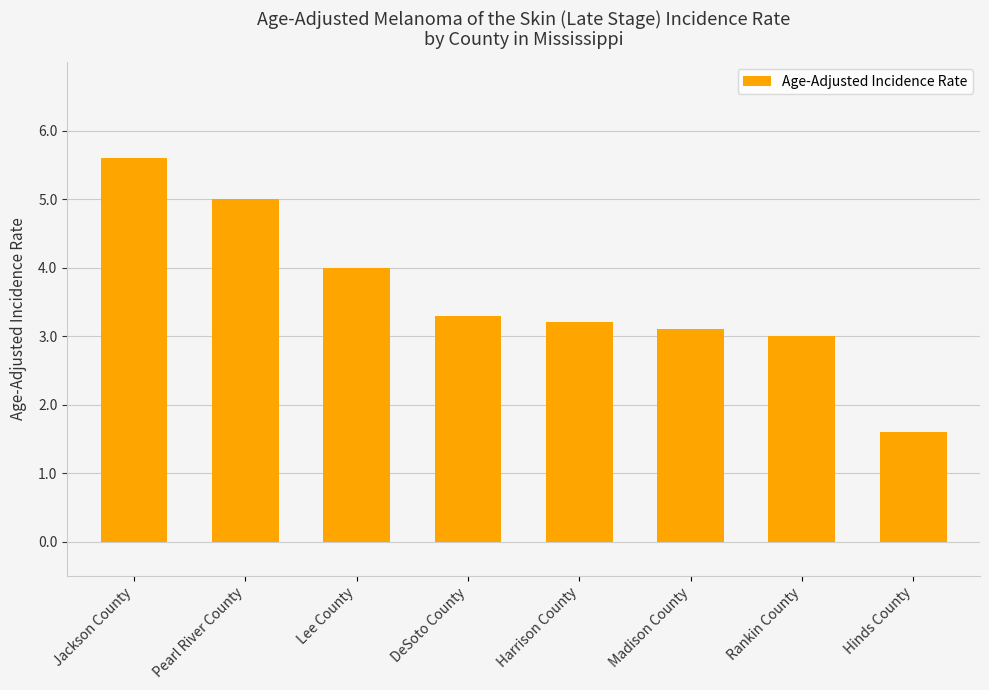

Reading left to right, transcribe all the data shown in this chart.

Jackson County=5.6	Pearl River County=5.0	Lee County=4.0	DeSoto County=3.3	Harrison County=3.2	Madison County=3.1	Rankin County=3.0	Hinds County=1.6